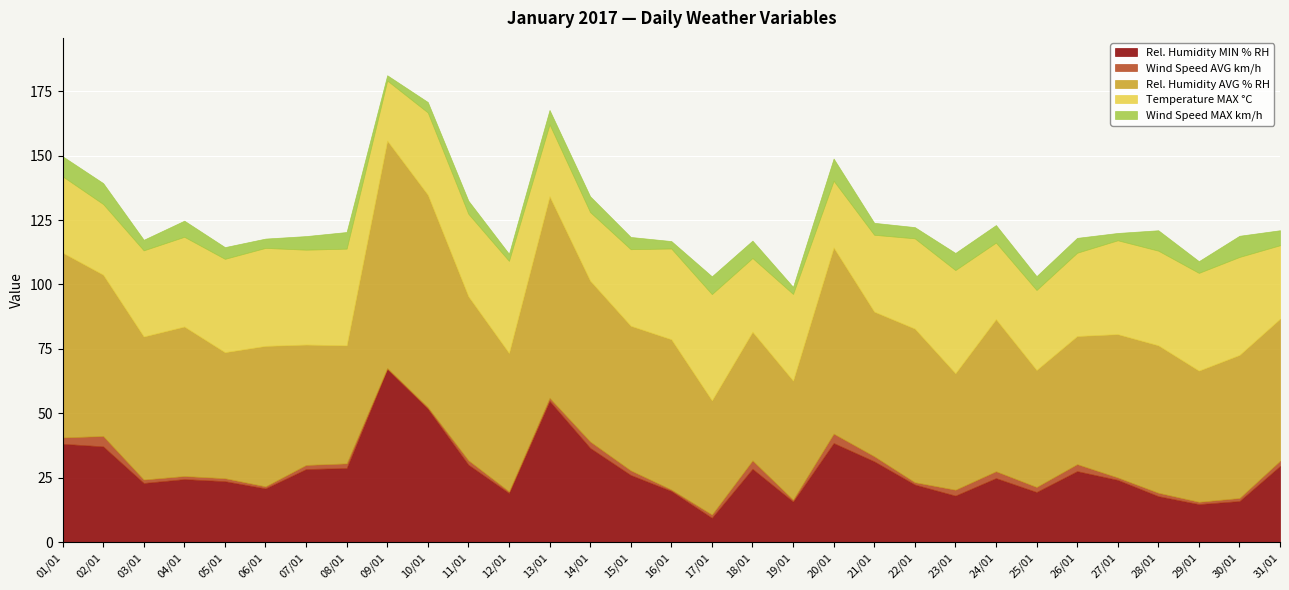

Rank the categories by Wind Speed MAX km/h value from lowest to highest.

09/01, 12/01, 19/01, 27/01, 16/01, 06/01, 10/01, 03/01, 22/01, 05/01, 29/01, 21/01, 15/01, 11/01, 07/01, 25/01, 13/01, 26/01, 31/01, 14/01, 04/01, 08/01, 23/01, 18/01, 24/01, 17/01, 01/01, 28/01, 02/01, 30/01, 20/01